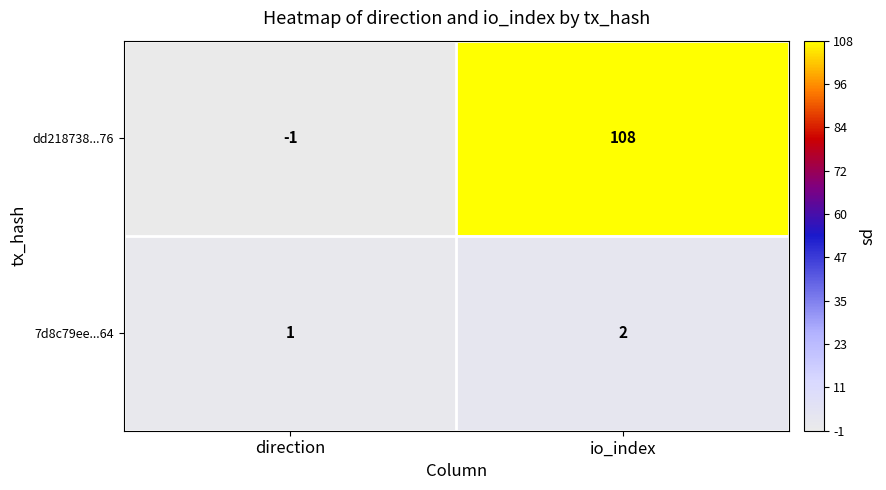

At which category is the sum across all series the highest?

io_index